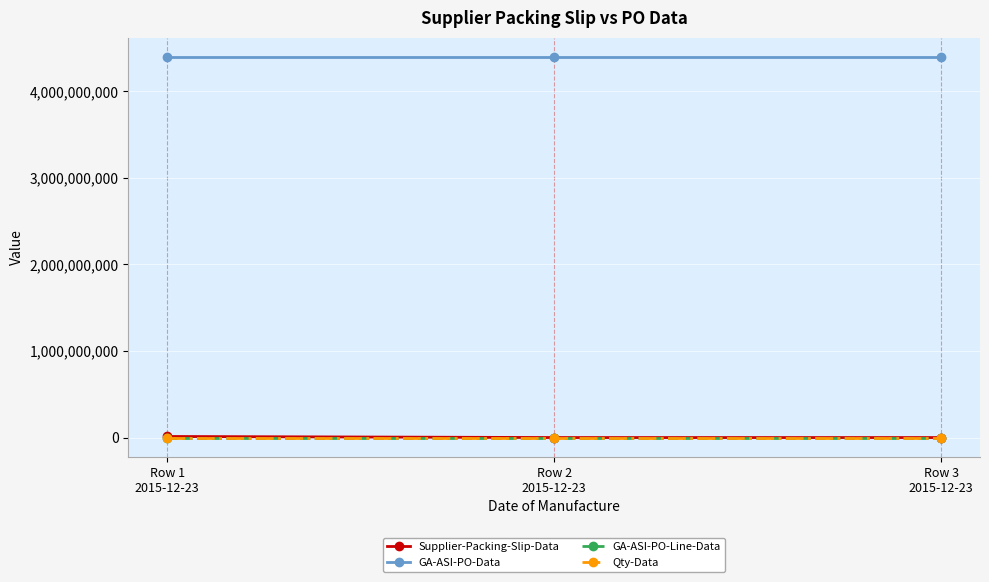

At how many categories does at least one series exceed 91675374?

3